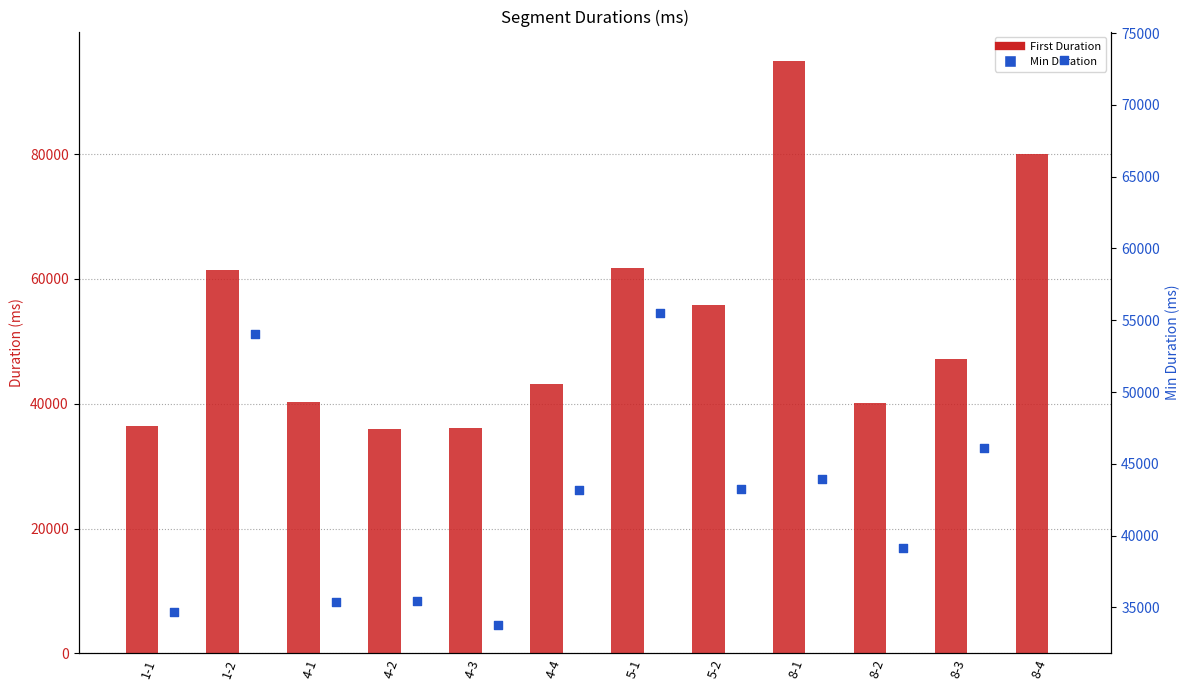

At how many categories does at least one series exceed 79597?

2